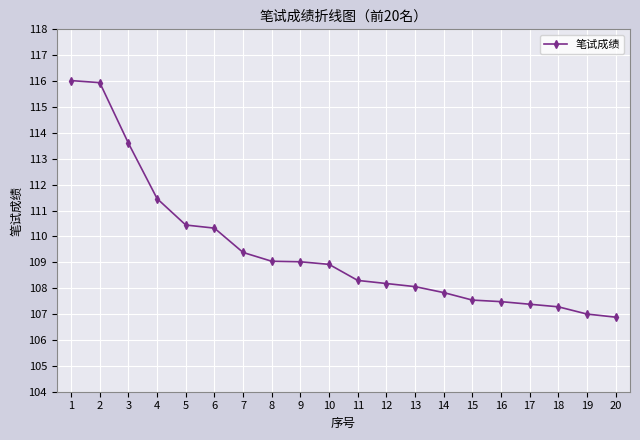

What is the change in value from 3 to 11?

-5.3